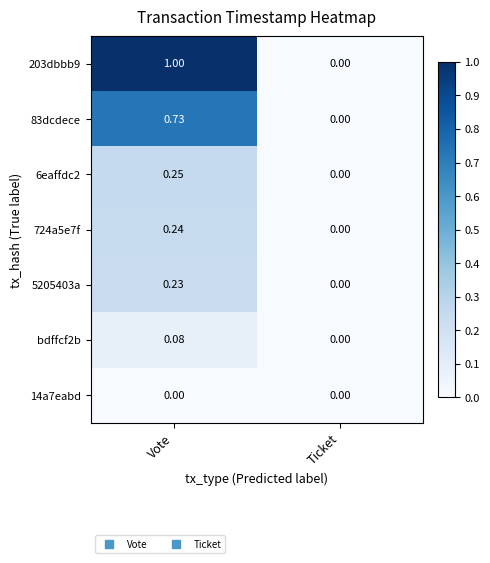

Rank the categories by bdffcf2b value from highest to lowest.

Vote, Ticket